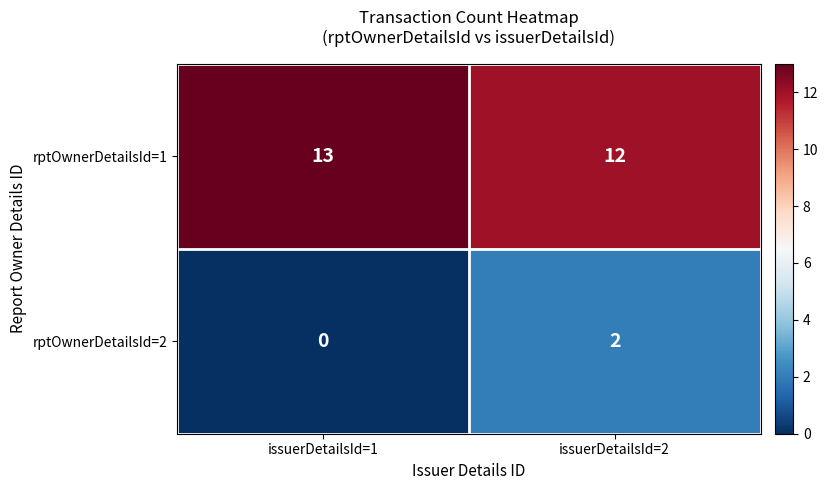

True or false: rptOwnerDetailsId=2 has a value of 3 at issuerDetailsId=2.

False